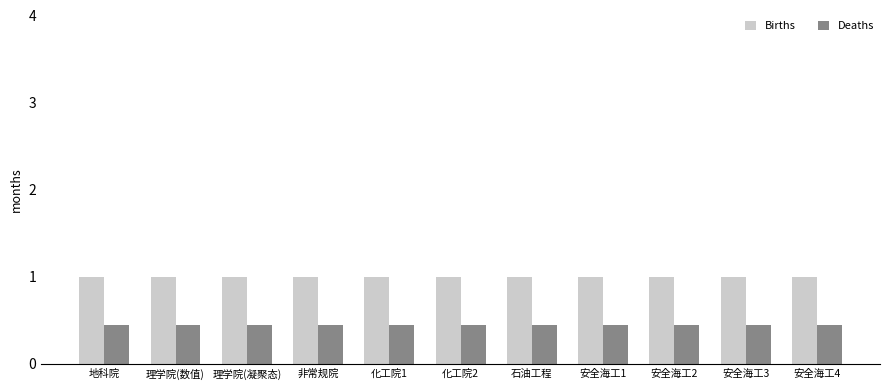

Is the value of Births at 石油工程 greater than the value of Deaths at 安全海工1?

Yes